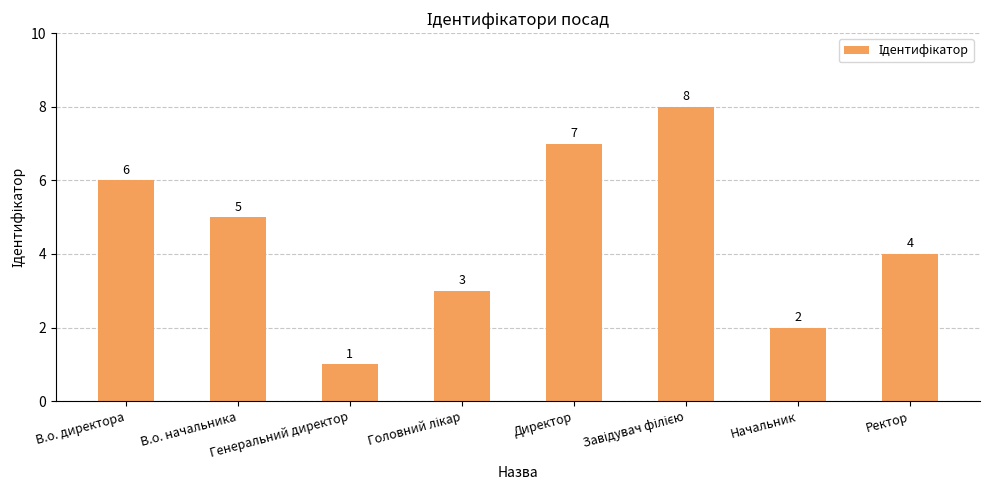

What is the change in value from В.о. начальника to Начальник?

-3